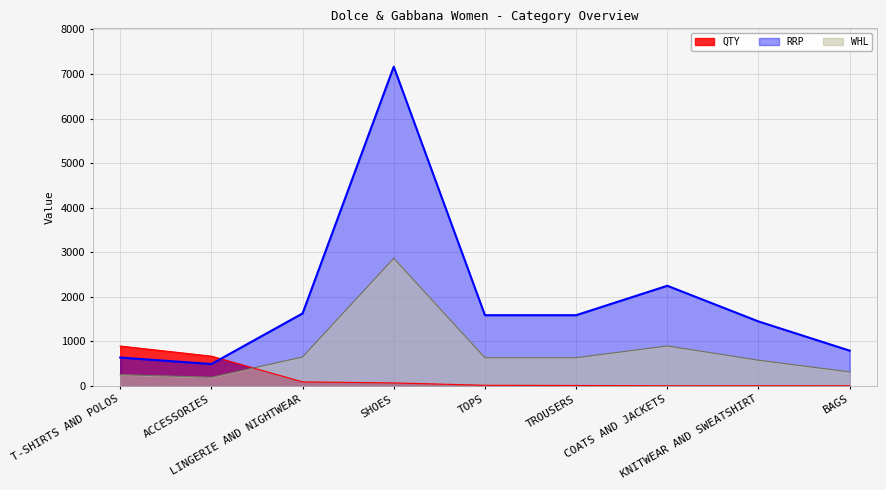

Reading right to left, extract all data points from this chart.

QTY: BAGS=6	KNITWEAR AND SWEATSHIRT=7	COATS AND JACKETS=6	TROUSERS=14	TOPS=18	SHOES=71	LINGERIE AND NIGHTWEAR=94	ACCESSORIES=671	T-SHIRTS AND POLOS=898
RRP: BAGS=795	KNITWEAR AND SWEATSHIRT=1450	COATS AND JACKETS=2250	TROUSERS=1590	TOPS=1590	SHOES=7165	LINGERIE AND NIGHTWEAR=1630	ACCESSORIES=495	T-SHIRTS AND POLOS=640
WHL: BAGS=318	KNITWEAR AND SWEATSHIRT=580	COATS AND JACKETS=900	TROUSERS=636	TOPS=636	SHOES=2866	LINGERIE AND NIGHTWEAR=652	ACCESSORIES=198	T-SHIRTS AND POLOS=256